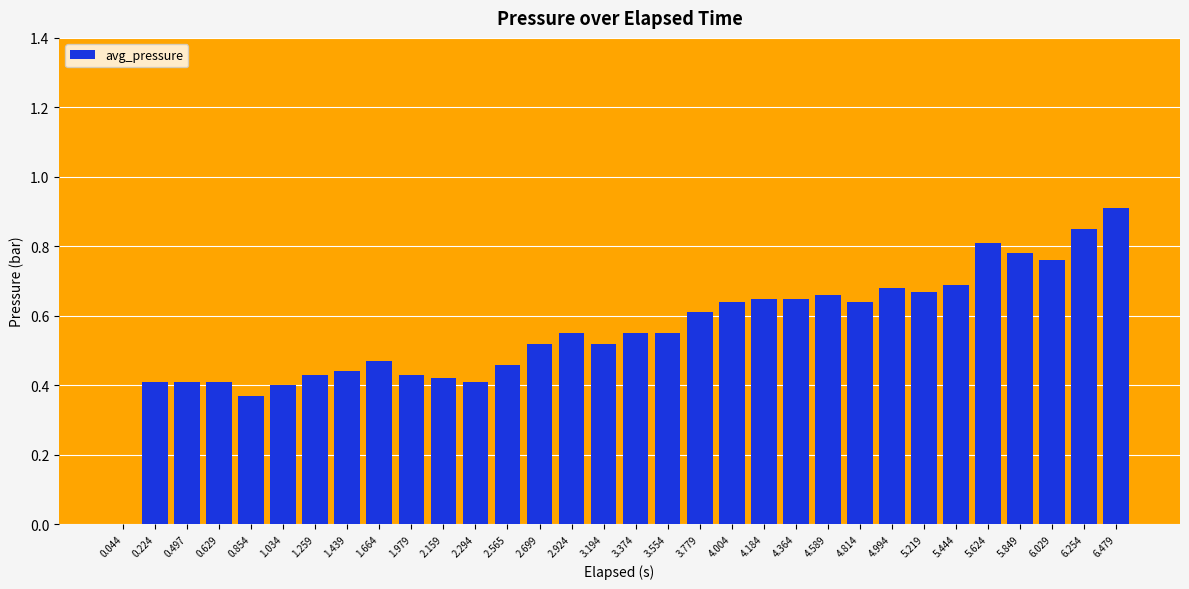

Between 1.439 and 6.479, which is larger?

6.479